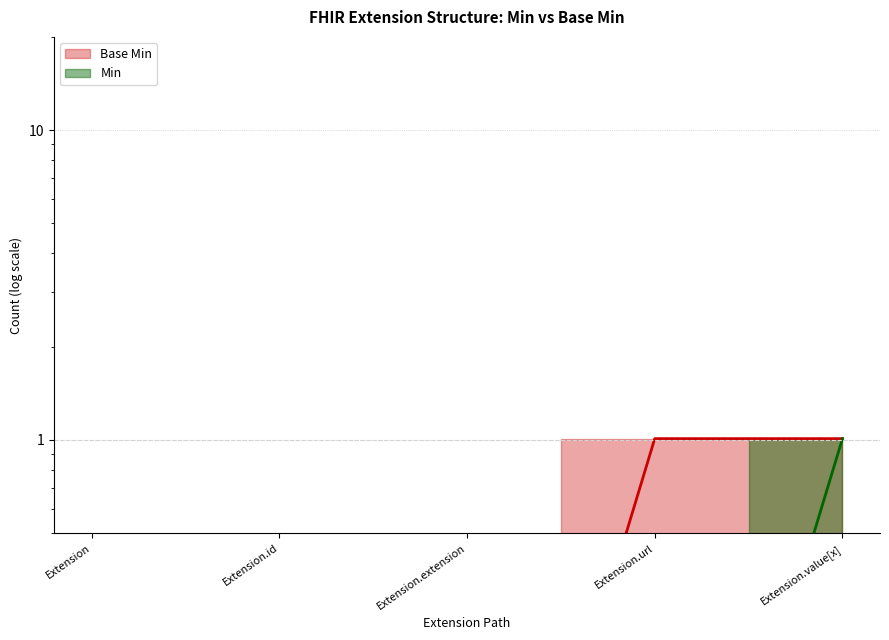

What is the label of the 1st point from the left?

Extension